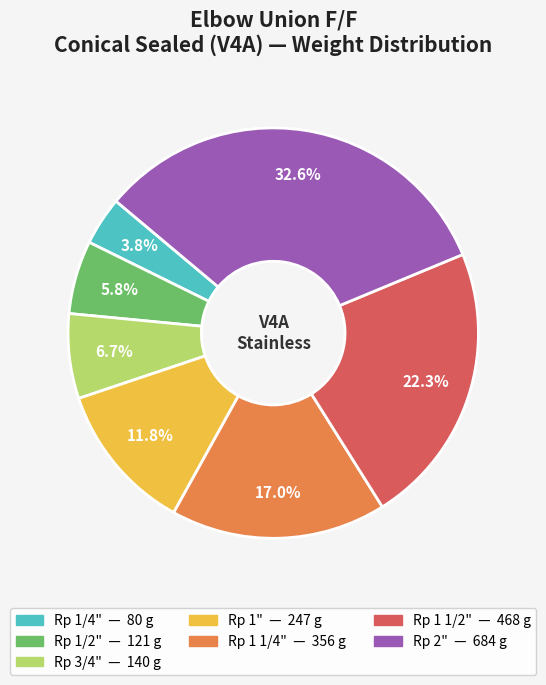

Is there any slice that represents more than half of the pie?

No